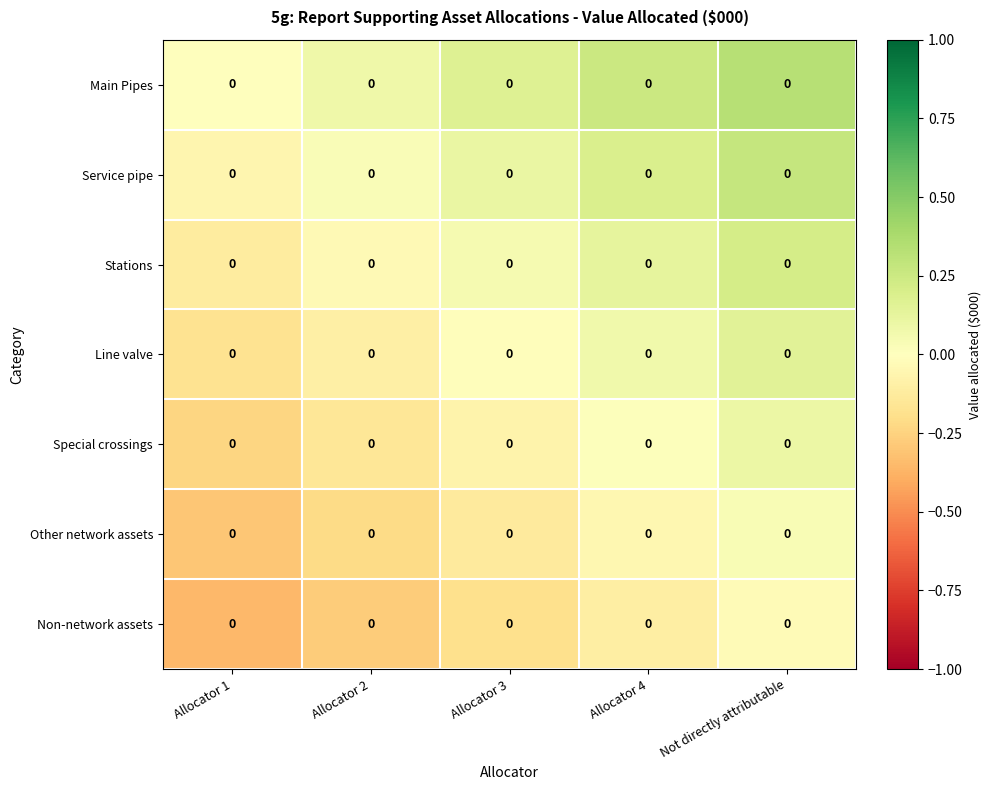

At which label is Main Pipes closest to 0?

Allocator 1